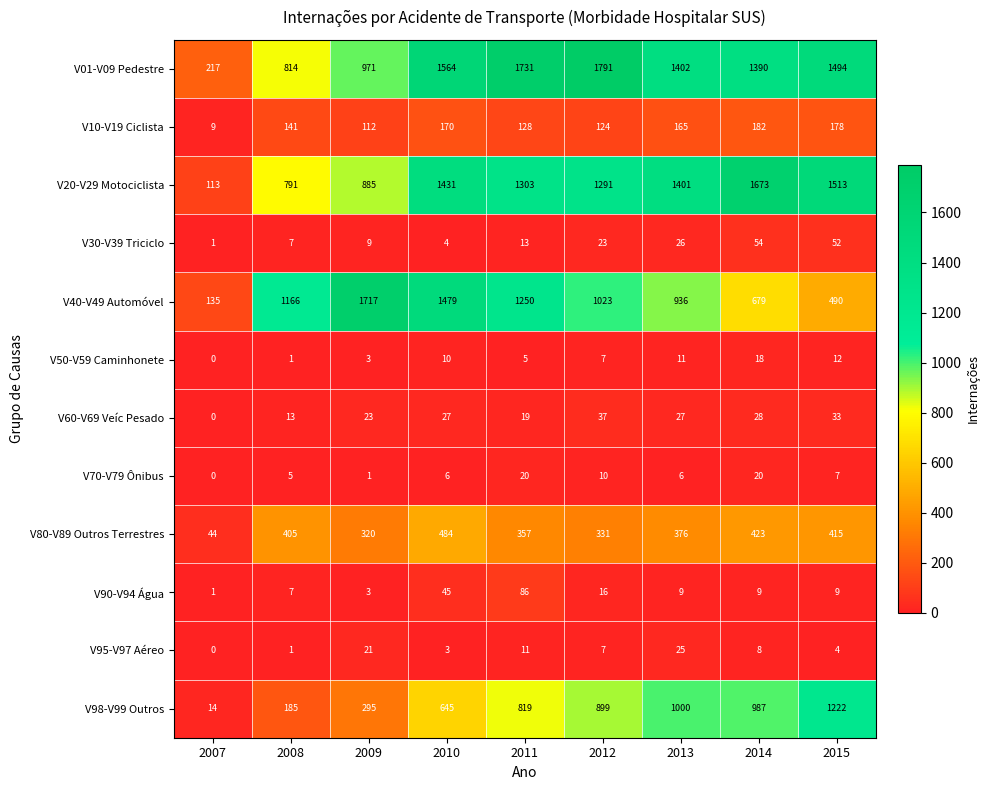

Rank the series by their maximum value, from lowest to highest.

V50-V59 Caminhonete, V70-V79 Ônibus, V95-V97 Aéreo, V60-V69 Veíc Pesado, V30-V39 Triciclo, V90-V94 Água, V10-V19 Ciclista, V80-V89 Outros Terrestres, V98-V99 Outros, V20-V29 Motociclista, V40-V49 Automóvel, V01-V09 Pedestre